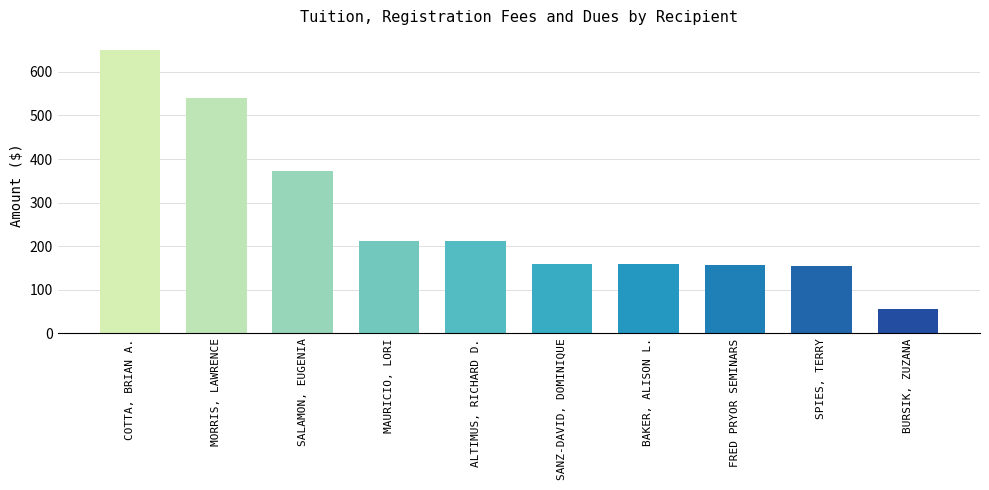

The chart shows a value of 93.2 at SPIES, TERRY. True or false?

False